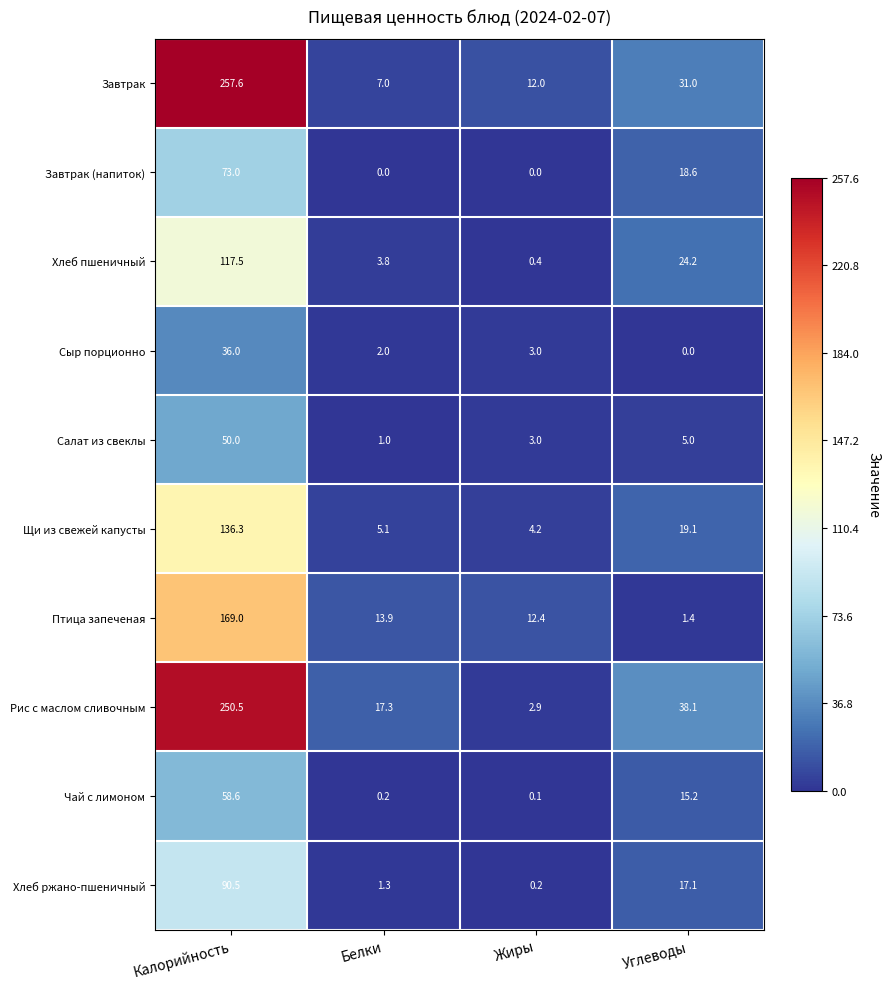

At which label is Завтрак closest to 132?

Углеводы